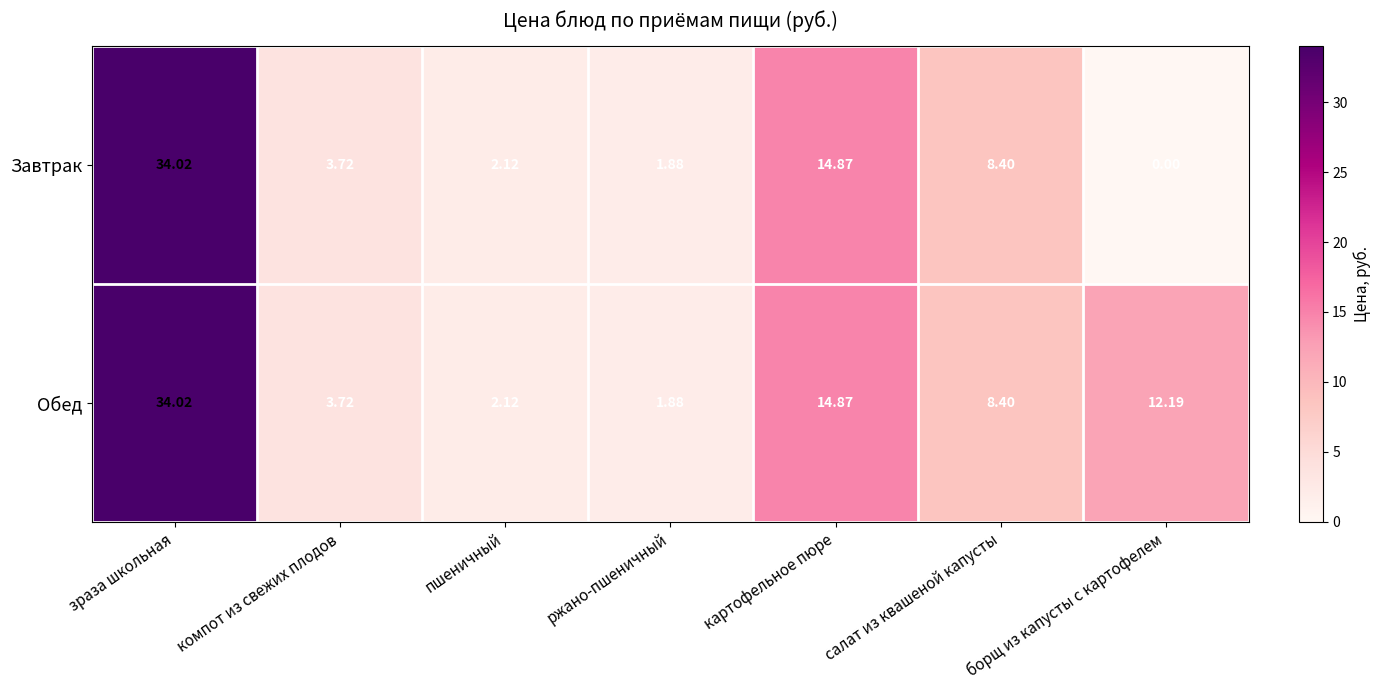

How many distinct data groups are displayed?

2